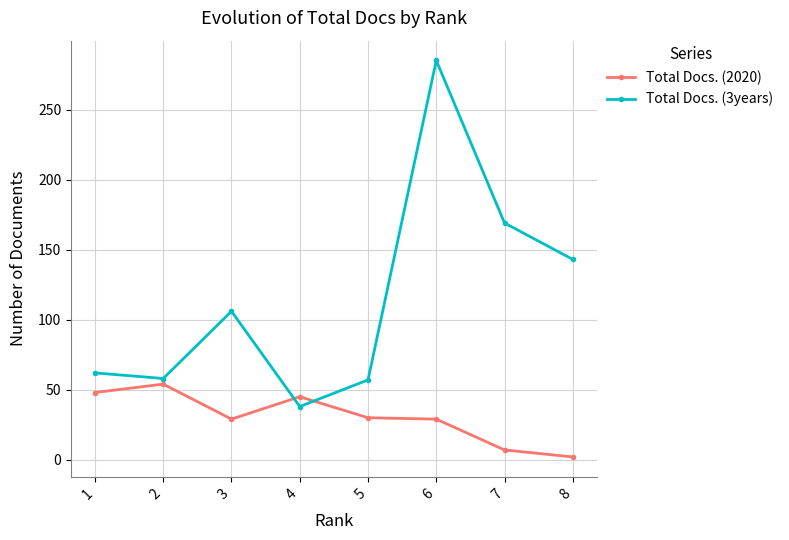

What is the difference between the second highest and minimum values in the Total Docs. (3years) series?

131